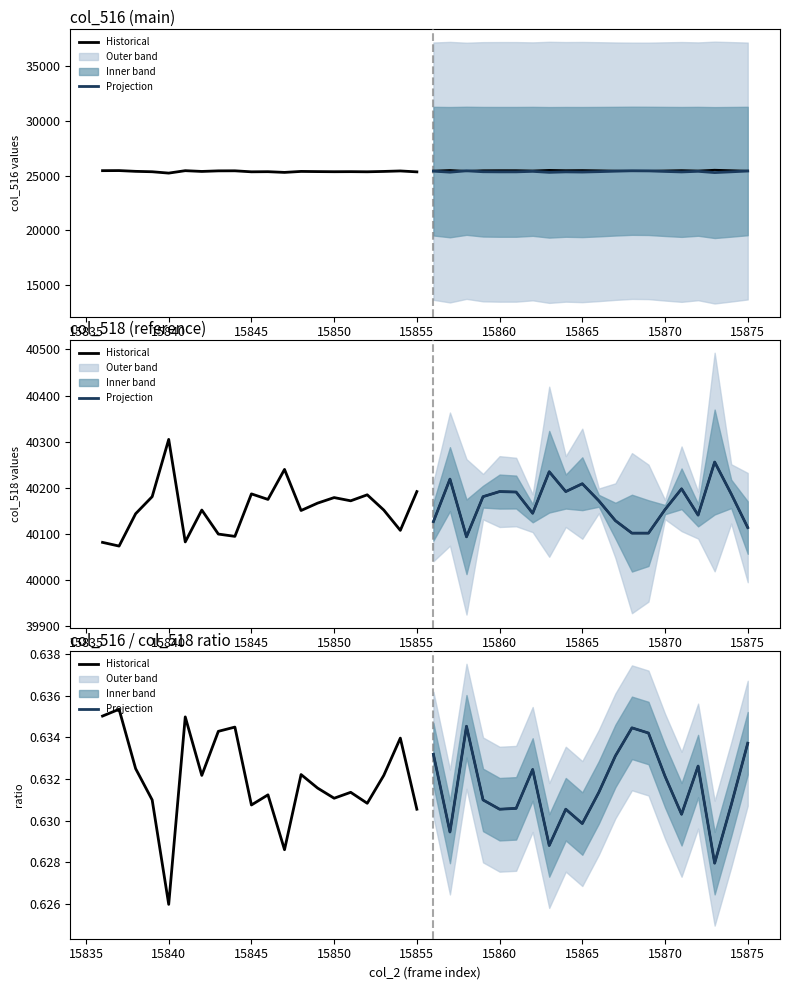

What is the minimum value shown in the chart?

0.6